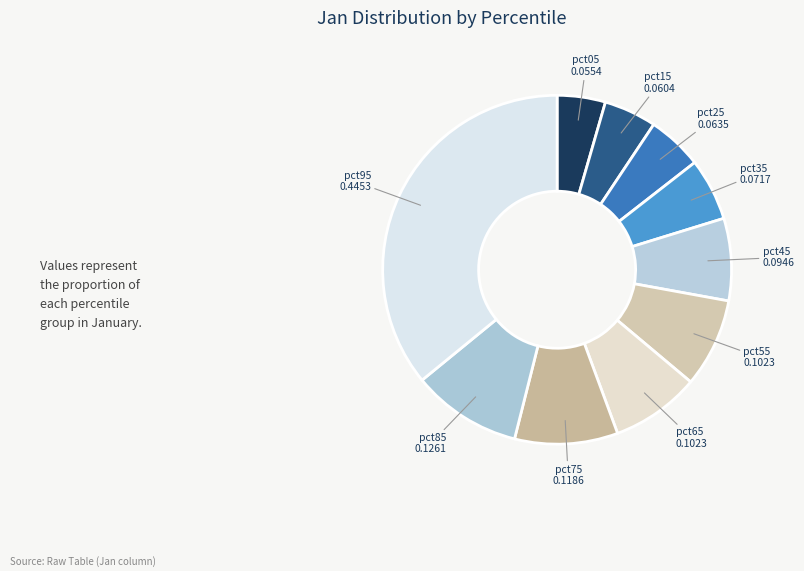

Is the sum of pct65 and pct25 greater than half?

No